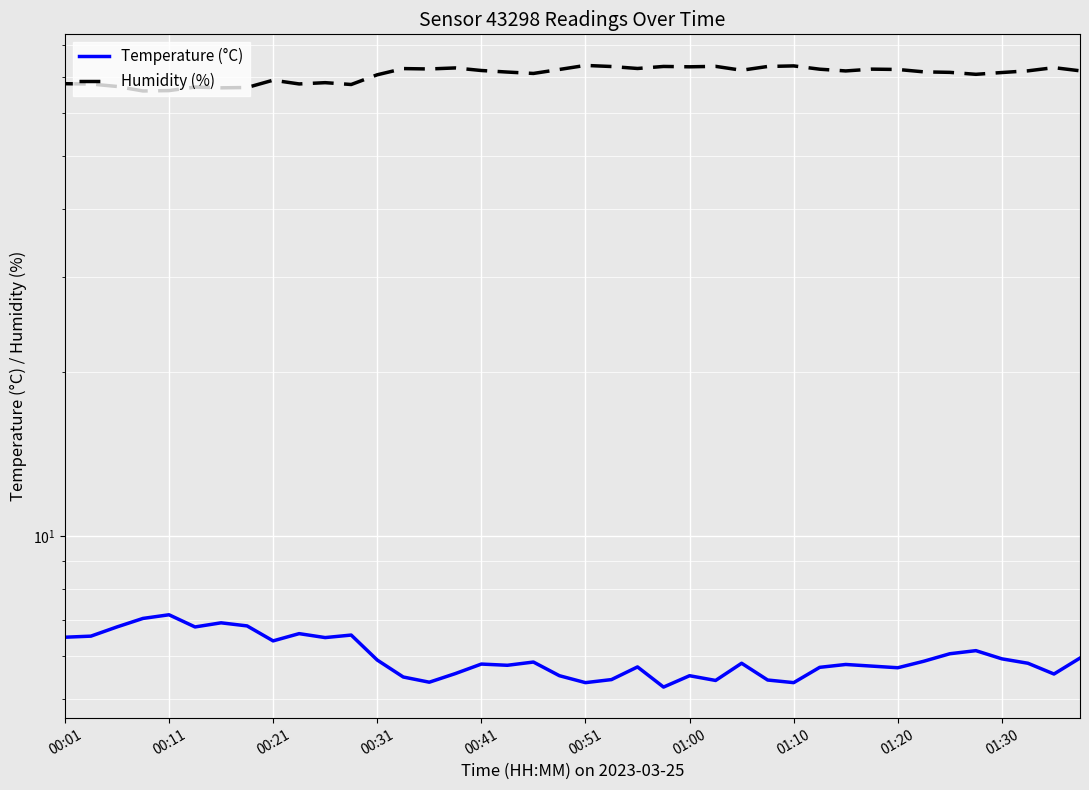

Rank the series by their maximum value, from lowest to highest.

Temperature (°C), Humidity (%)